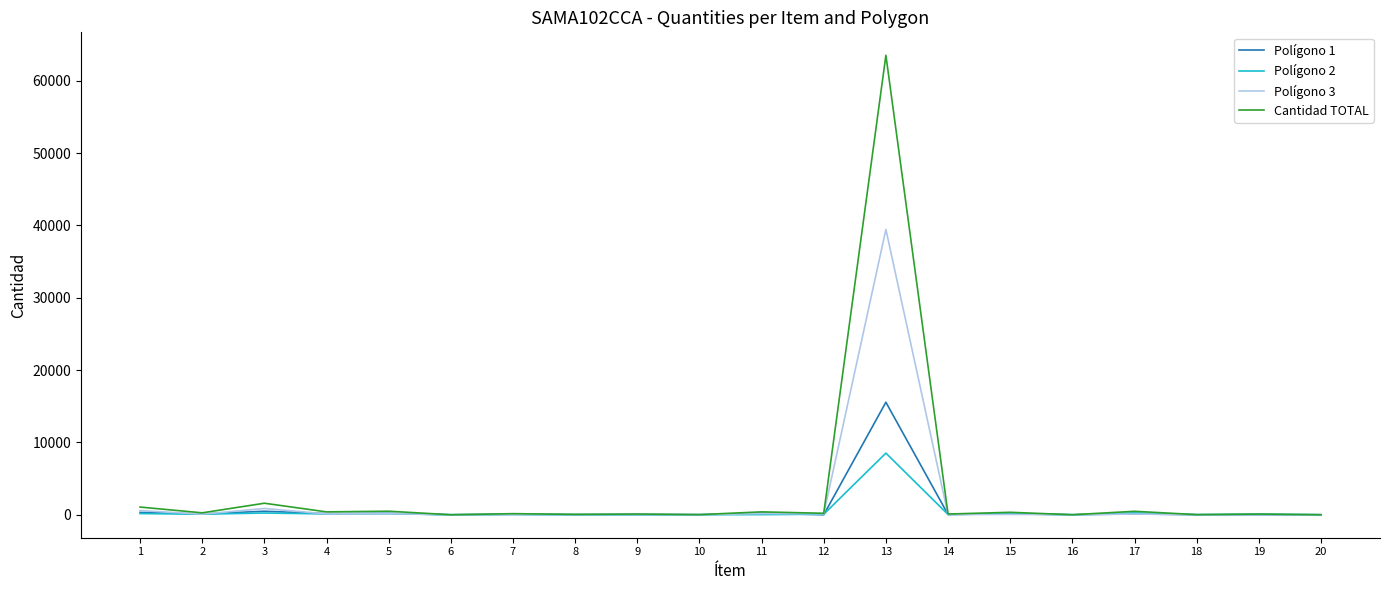

What is the spread (max minus min) of values at 7?

103